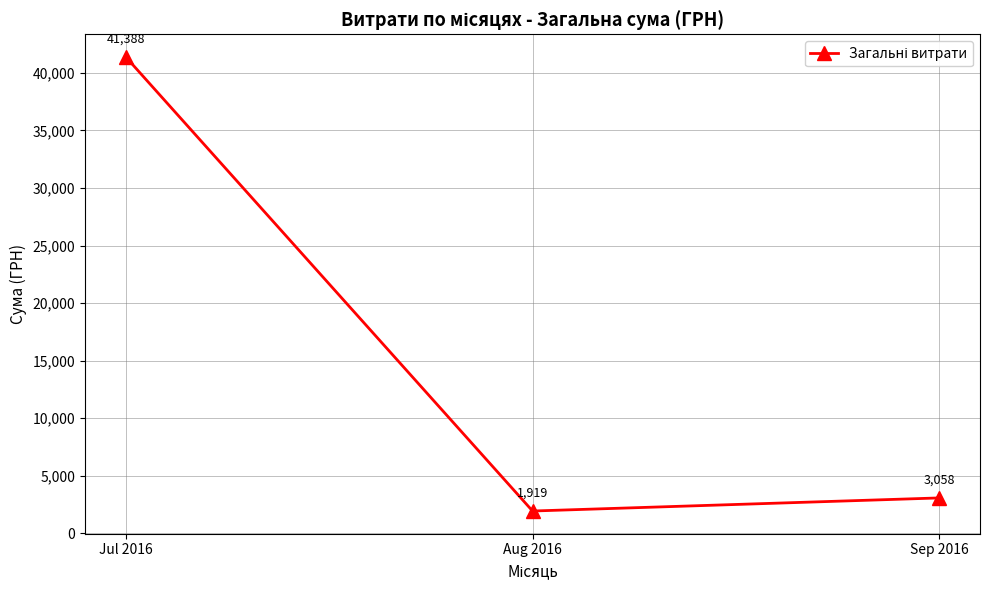

Which category has the lowest value across all series?

Aug 2016